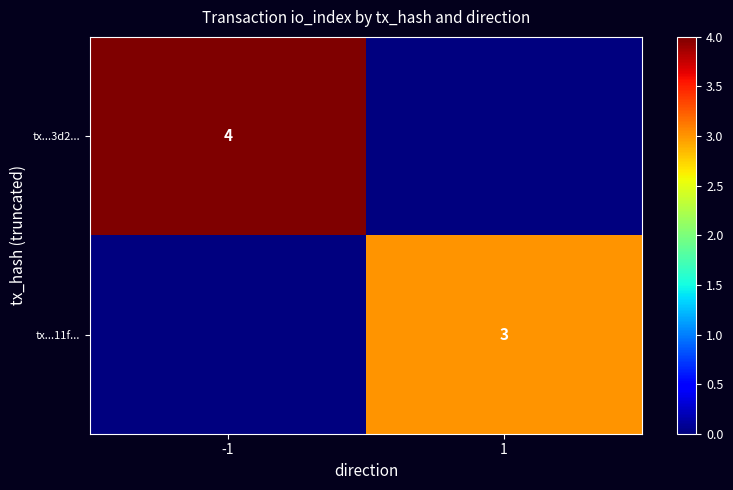

Is the value of tx...11f... at 1 greater than the value of tx...3d2... at -1?

No